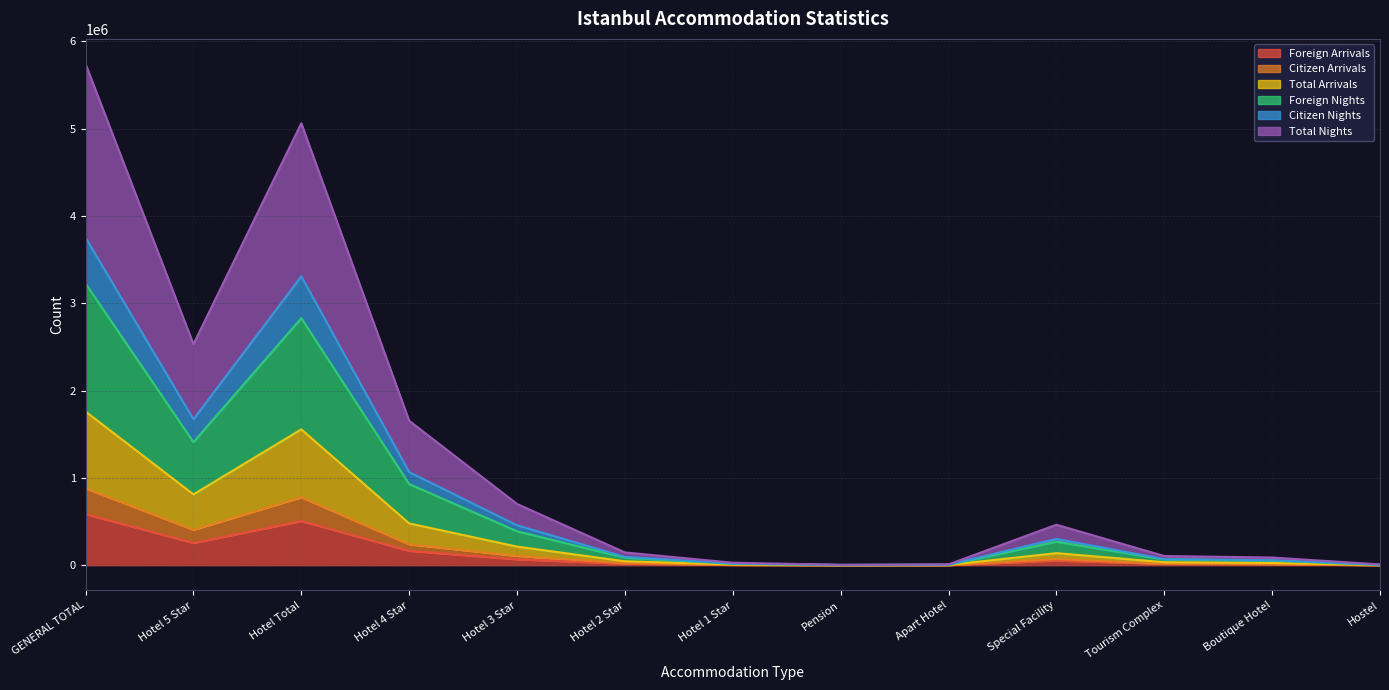

True or false: Foreign Nights has more than 2 points higher than both neighbors.

False